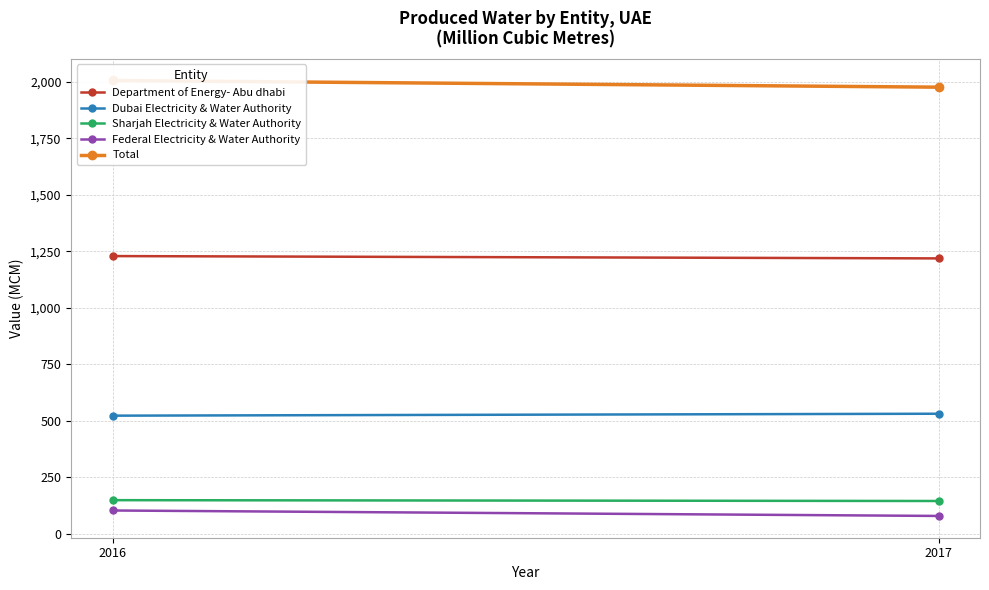

Which category has the lowest value across all series?

2017